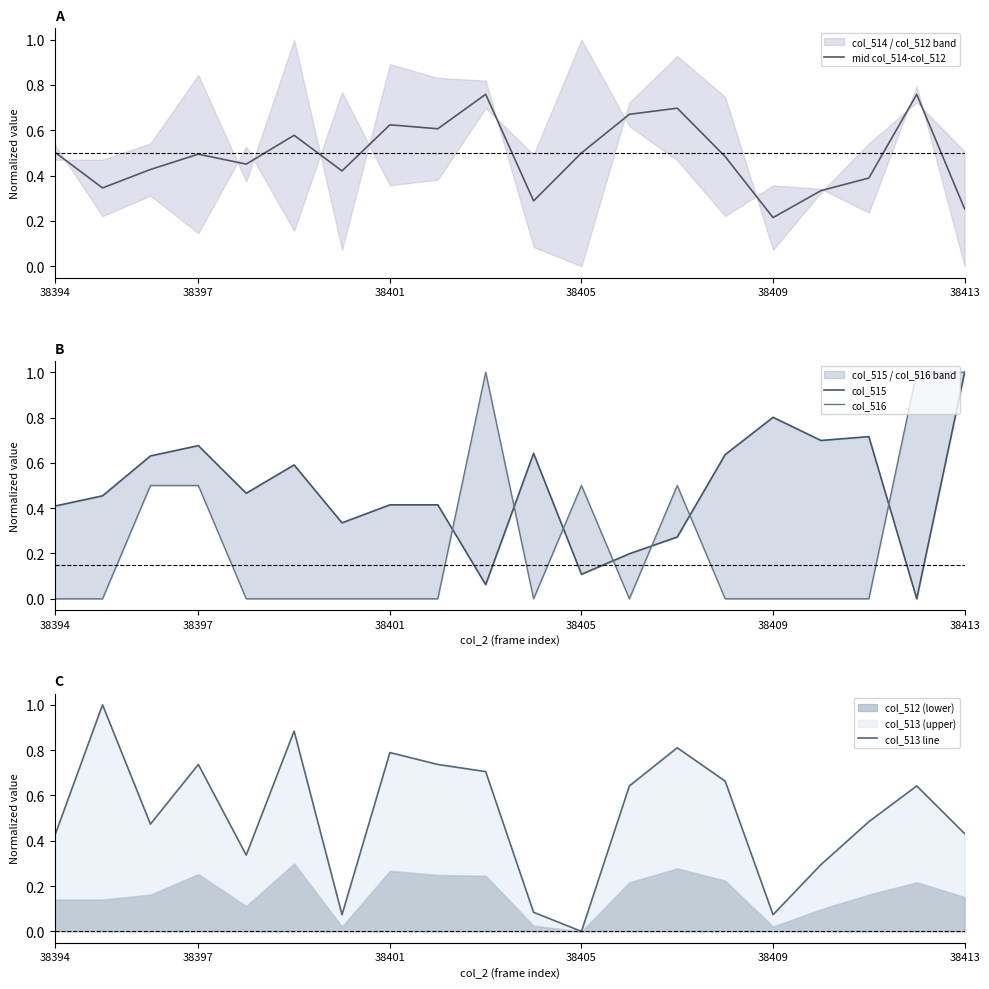

After their last crossing, which series has the higher values: mid col_514-col_512 or col_515?

col_515